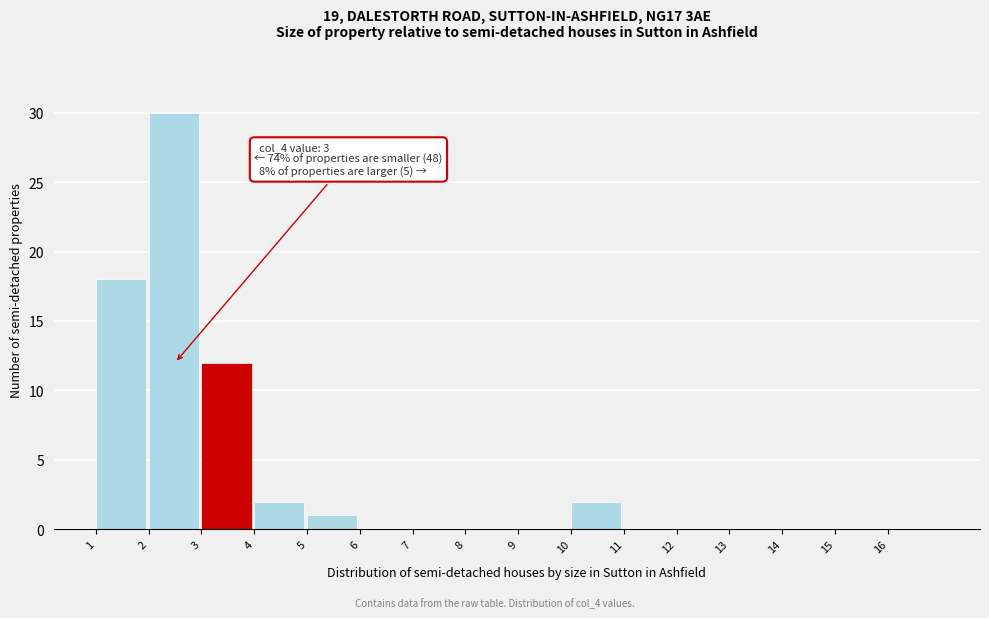

Which range on the x-axis has the tallest bar?

2 to 3